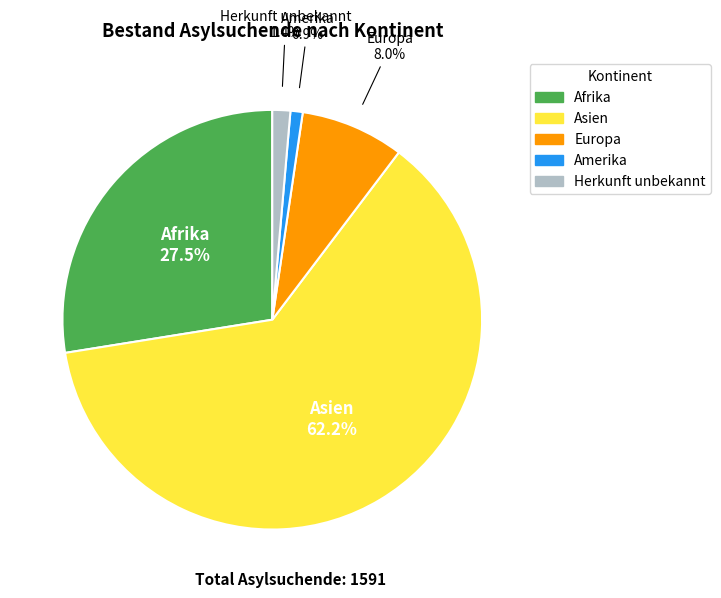

Count the number of slices in the pie.

5